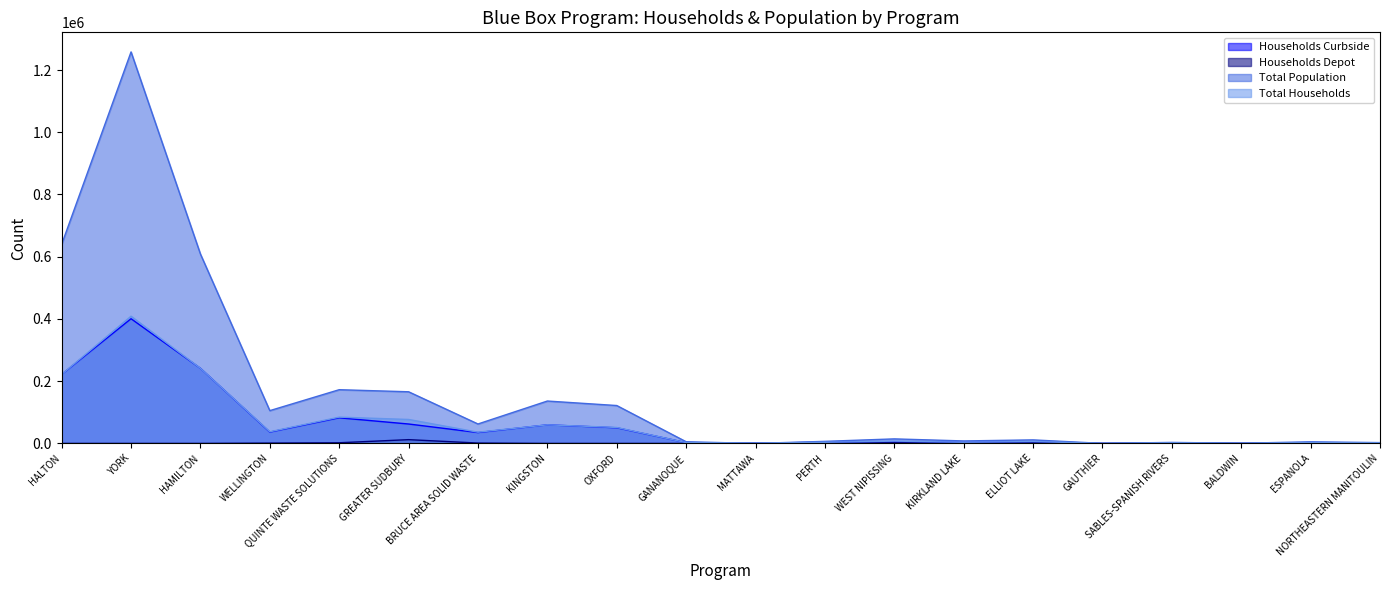

How many interior local peaks does the Total Households series have?

7